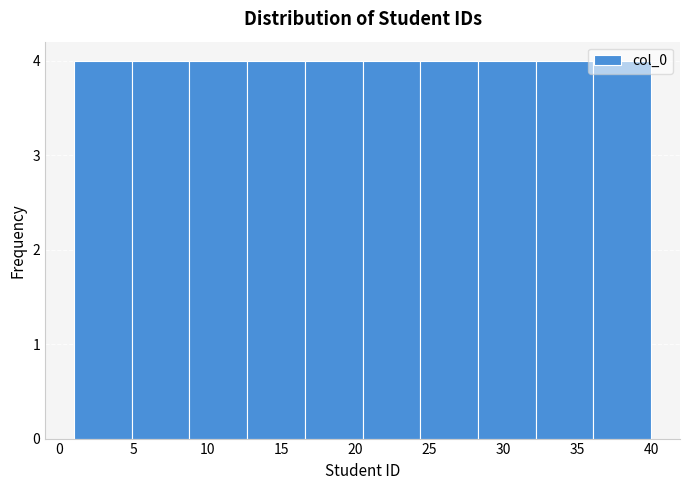

Reading left to right, list every bar in this chart as the range it spans on the x-axis followed by its height. Neither the bar edges nor the heights are printed on the chart, so give them approximately, as read against the axes.

1.0 to 4.9: 4
4.9 to 8.8: 4
8.8 to 12.7: 4
12.7 to 16.6: 4
16.6 to 20.5: 4
20.5 to 24.4: 4
24.4 to 28.3: 4
28.3 to 32.2: 4
32.2 to 36.1: 4
36.1 to 40.0: 4